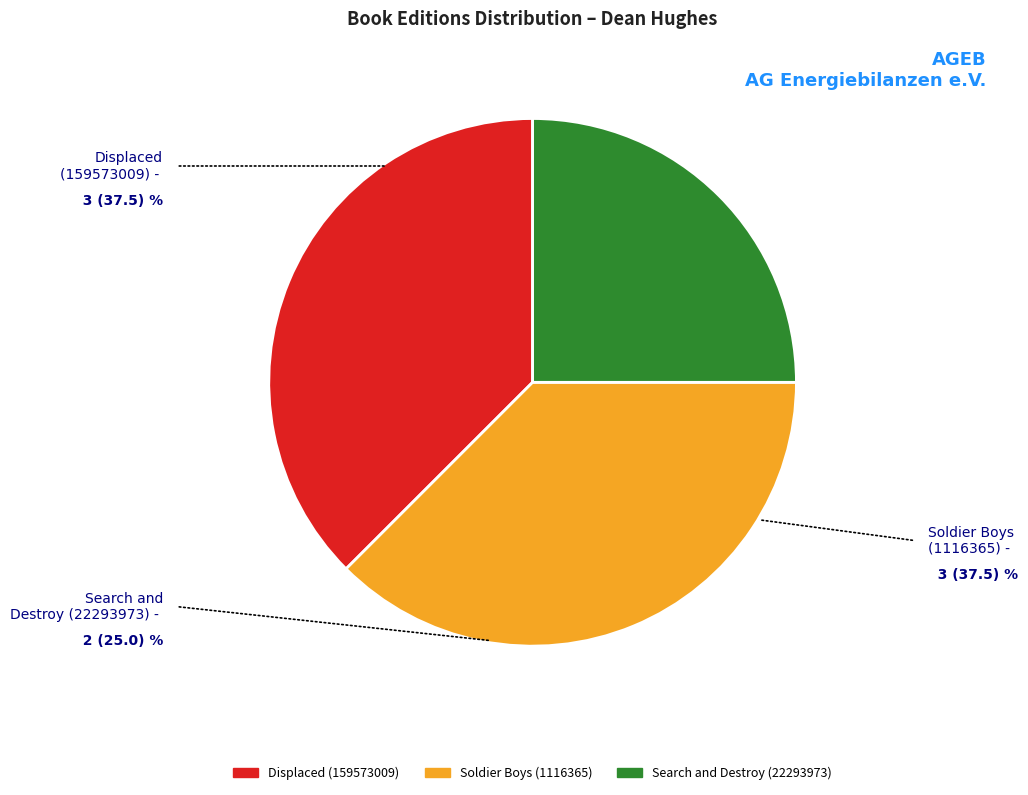

True or false: Displaced (159573009) accounts for 51% of the total.

False